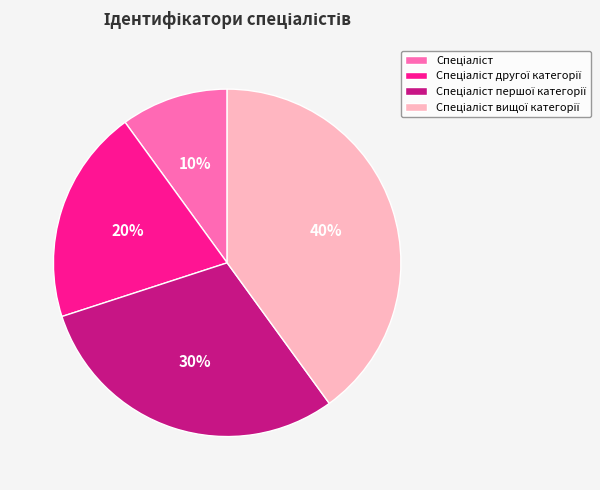

Is there any slice that represents more than half of the pie?

No